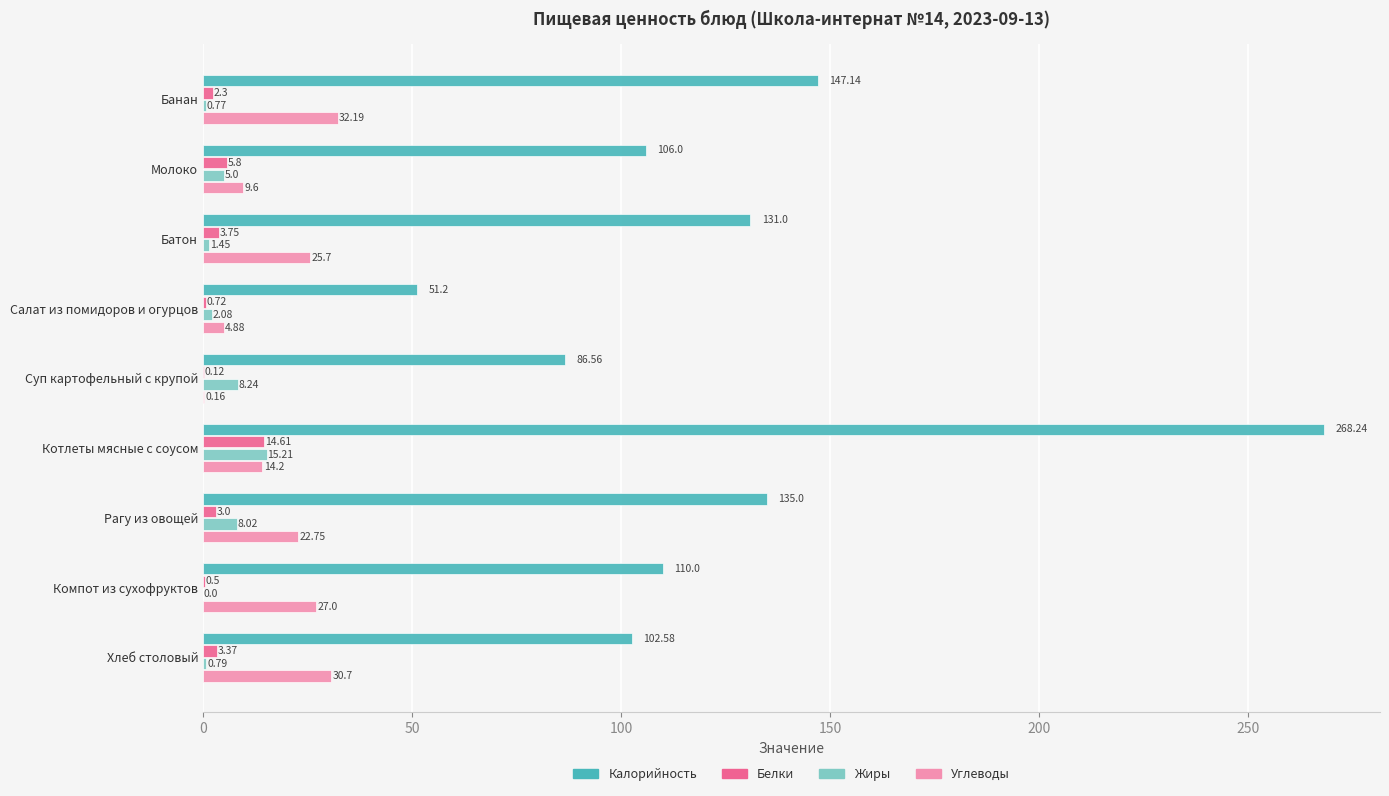

Which series changed the most between Банан and Суп картофельный с крупой?

Калорийность